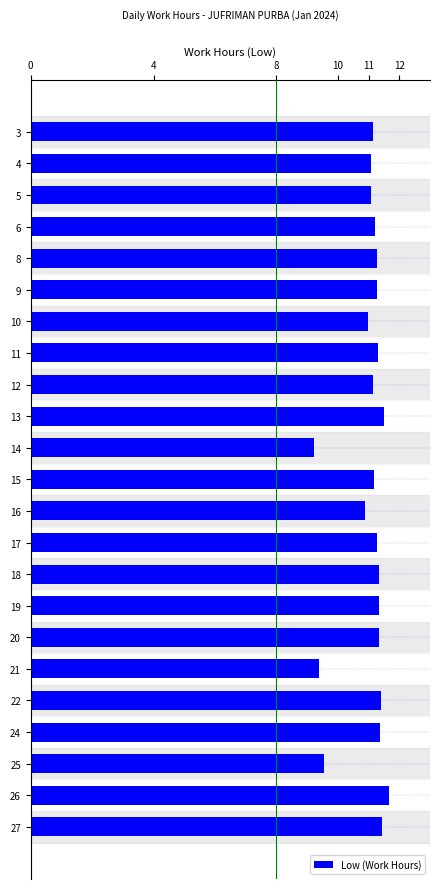

What is the average value?

11.0